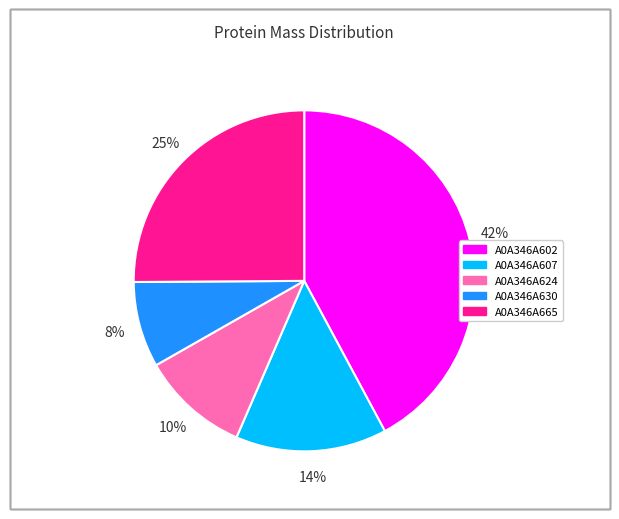

Does any single category account for the majority?

No